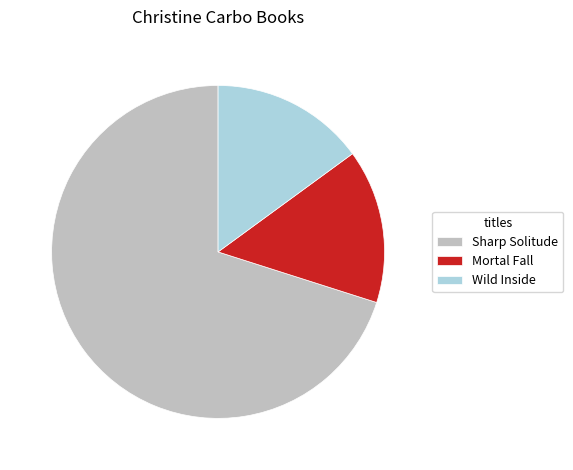

Is it true that Mortal Fall is 20% of the pie?

False